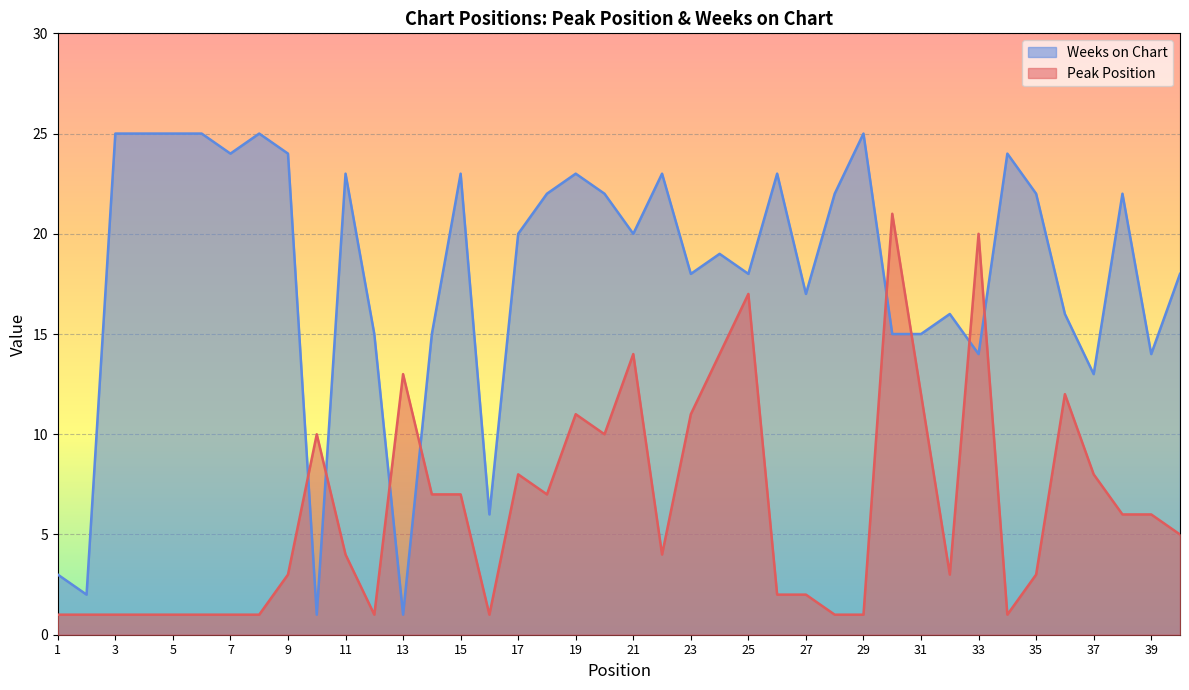

How many times do Peak Position and Weeks on Chart cross each other?

8